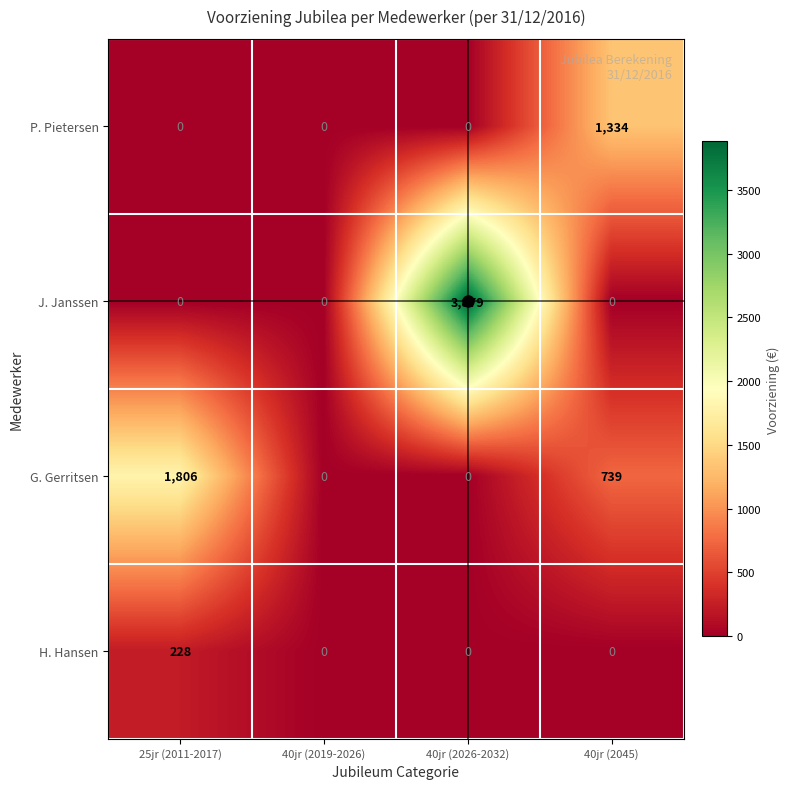

Rank the series by their average value, from lowest to highest.

H. Hansen, P. Pietersen, G. Gerritsen, J. Janssen